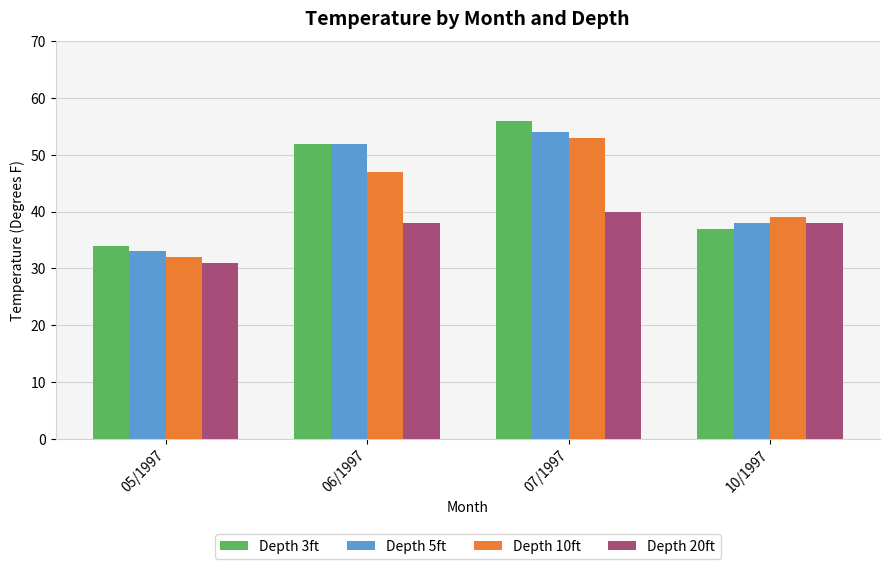

What is the highest value of the Depth 5ft series?

54